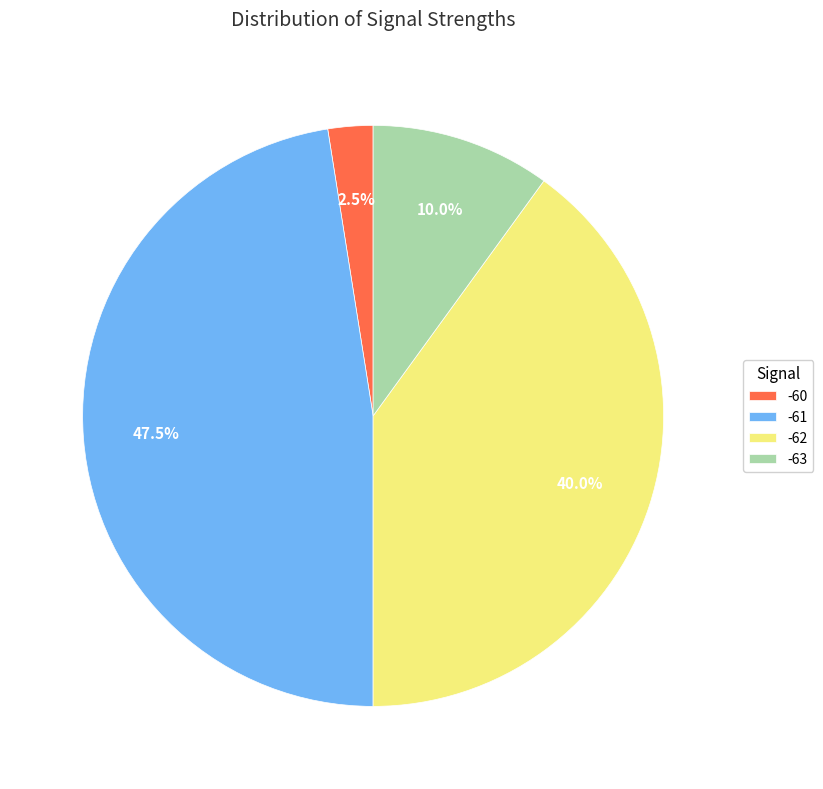

Rank the categories by value from highest to lowest.

-61, -62, -63, -60